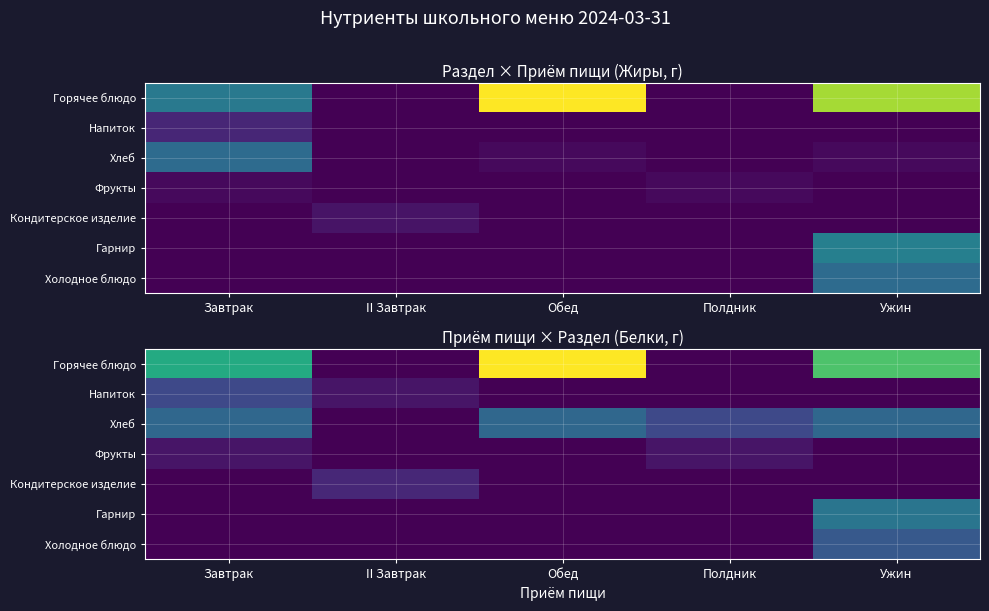

At which category is the sum across all series the highest?

Ужин